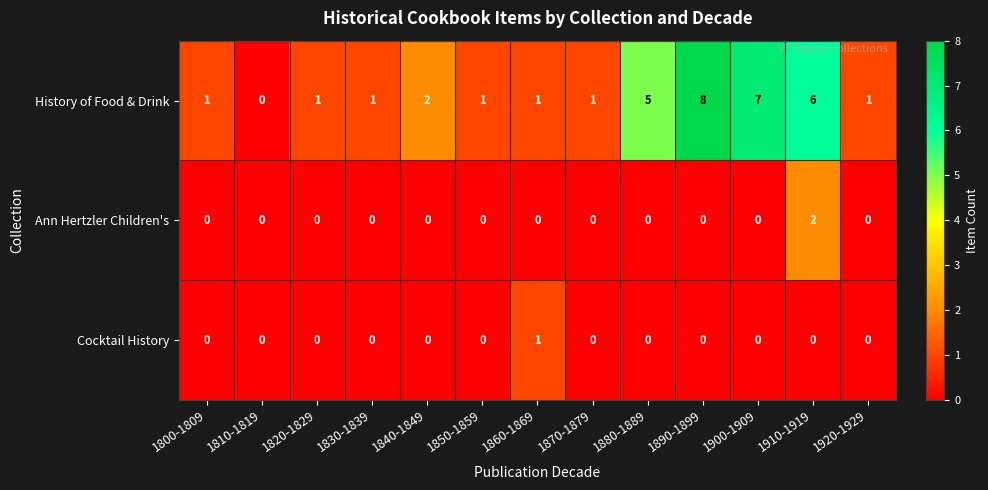

The value of Ann Hertzler Children's at 1810-1819 is -1. True or false?

False